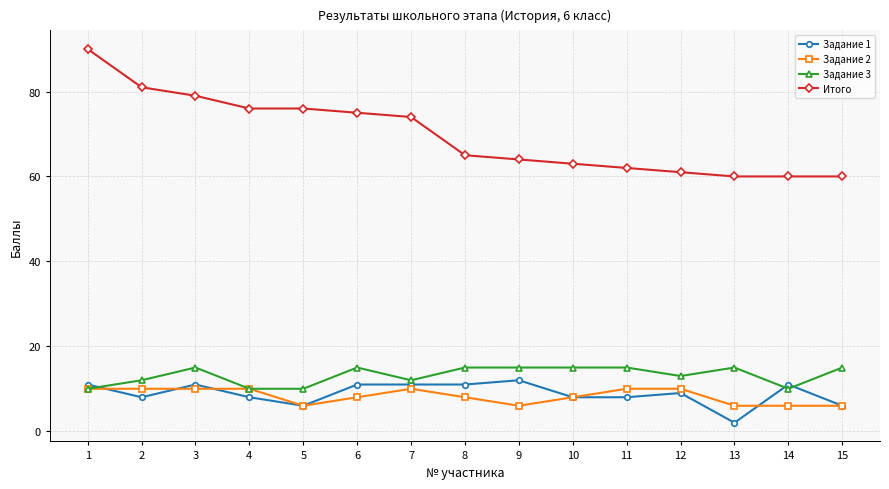

Between 4 and 15, which series saw the biggest shift?

Итого